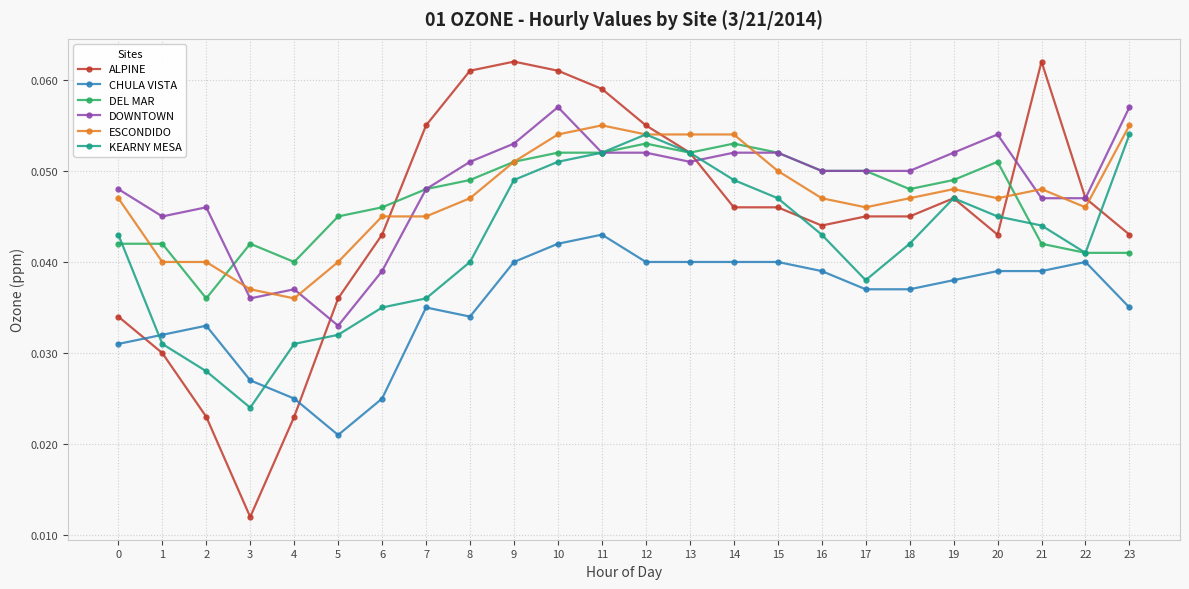

Does the chart have visible grid lines?

Yes